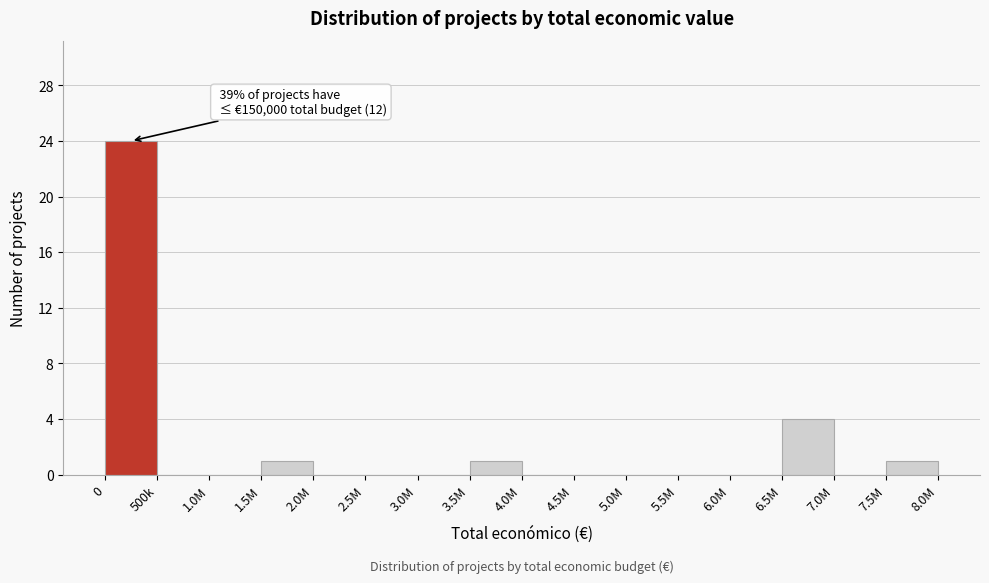

Reading left to right, extract all data points from this chart.

0=24	500k=0	1.0M=0	1.5M=1	2.0M=0	2.5M=0	3.0M=0	3.5M=1	4.0M=0	4.5M=0	5.0M=0	5.5M=0	6.0M=0	6.5M=4	7.0M=0	7.5M=1